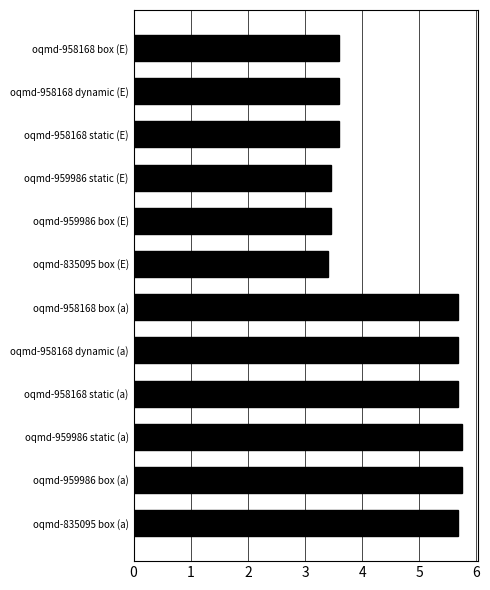

What is the maximum value shown in the chart?

5.7